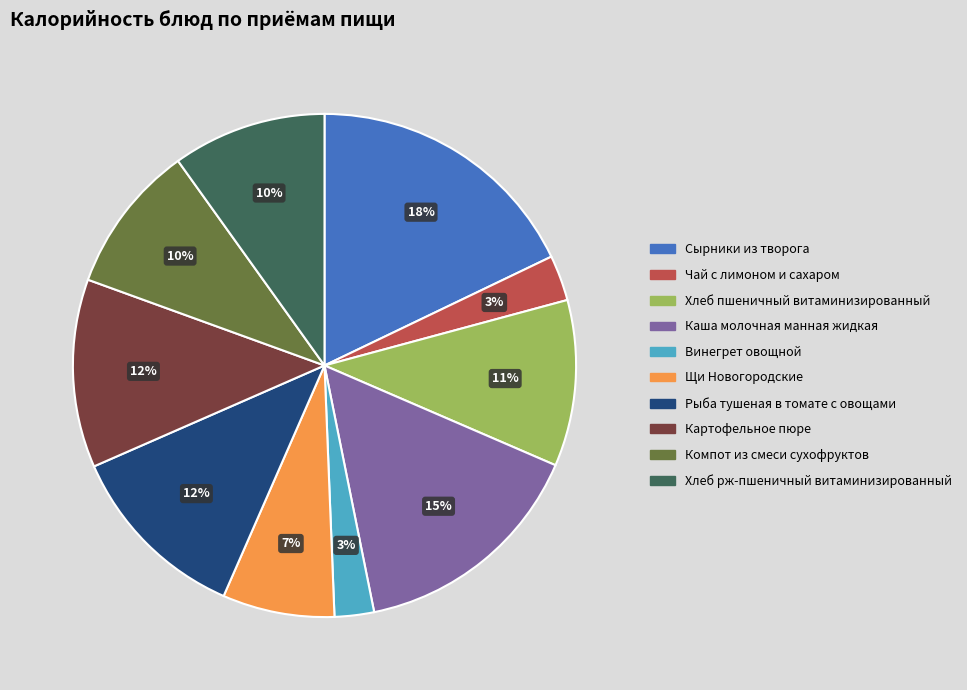

Does Каша молочная манная жидкая account for over 50% of the chart?

No